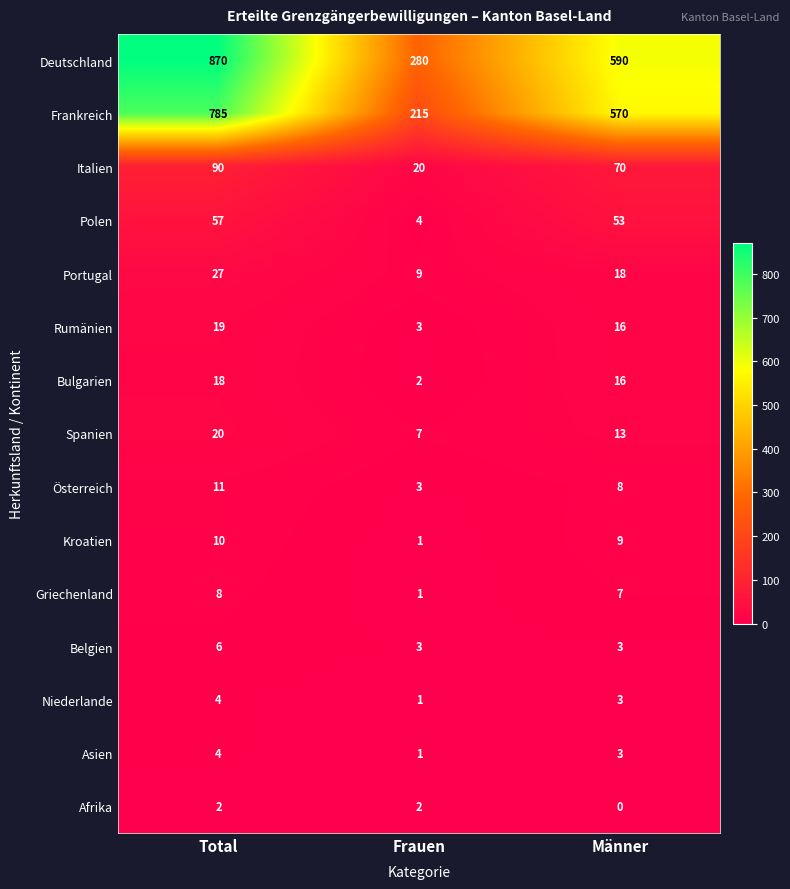

At which label does Kroatien first exceed 9?

Total